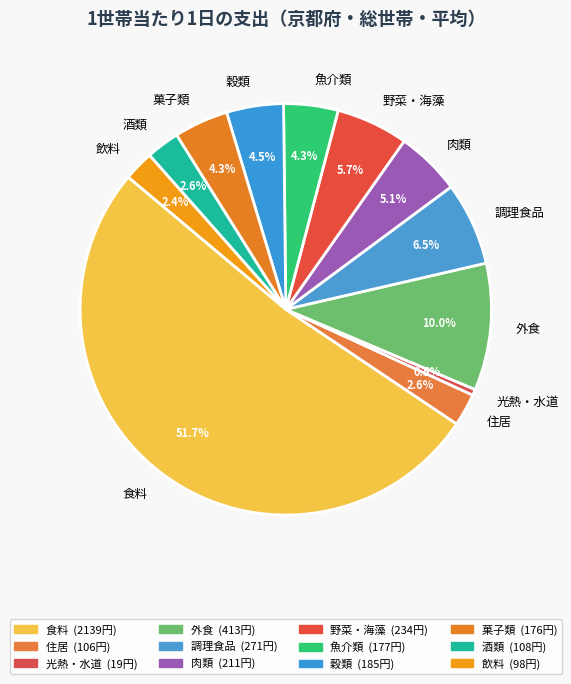

Is it true that 住居 is 3% of the pie?

True